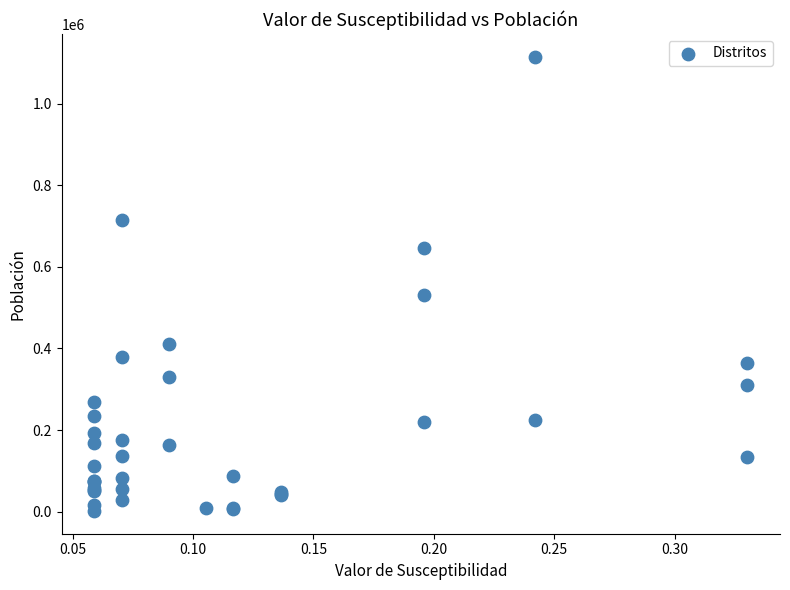

What Y value in the scatter plot is closest to 558168?

531027